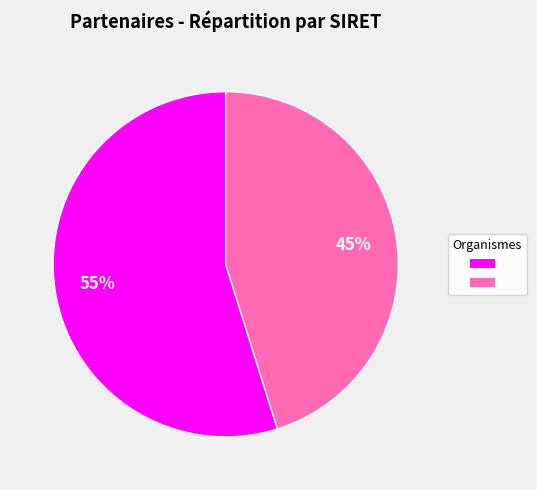

How many segments does this pie chart have?

2